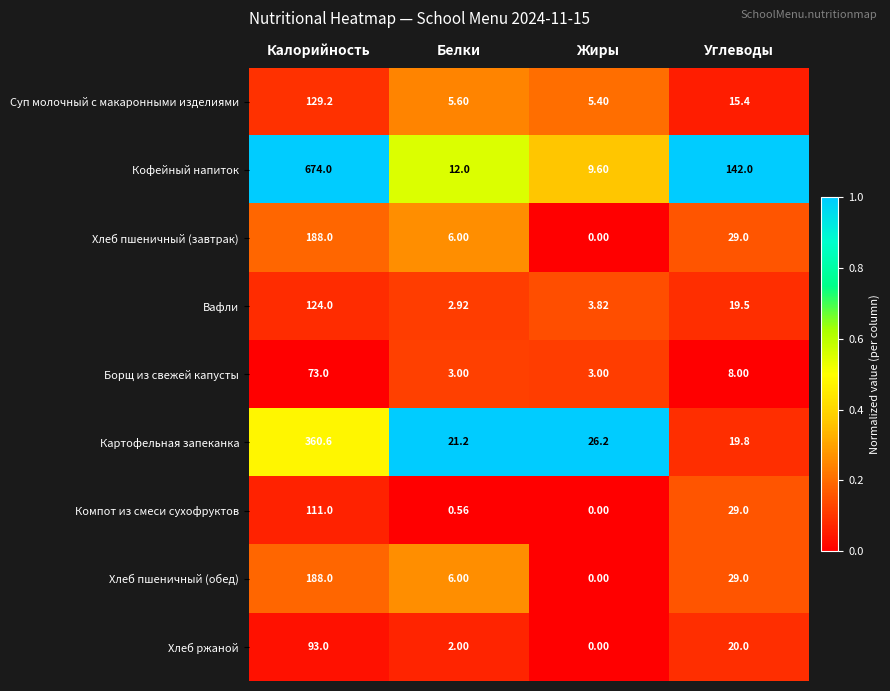

Is the value of Картофельная запеканка at Углеводы greater than the value of Хлеб пшеничный (завтрак) at Жиры?

Yes